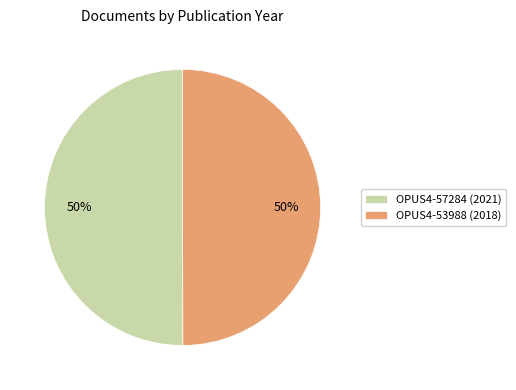

To the nearest percent, what percentage of the pie is OPUS4-57284 (2021)?

50%